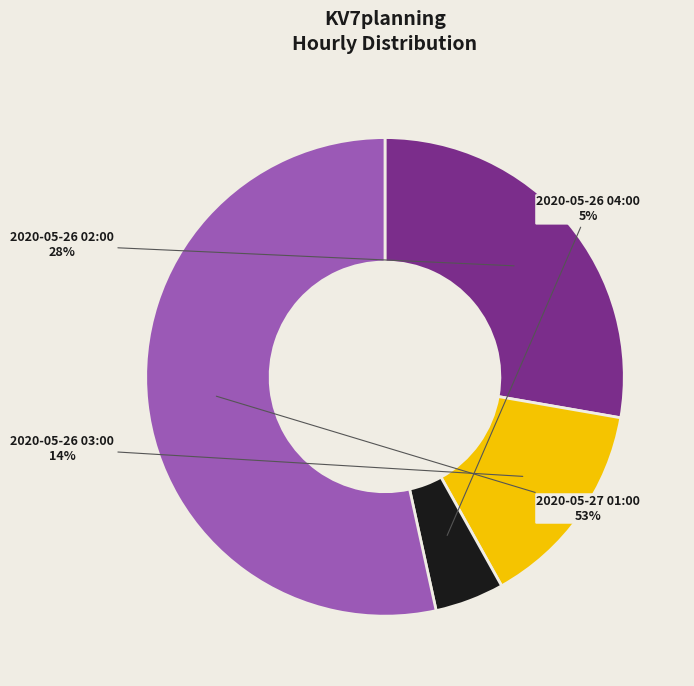

What is the largest slice in the pie chart?

2020-05-27 01:00